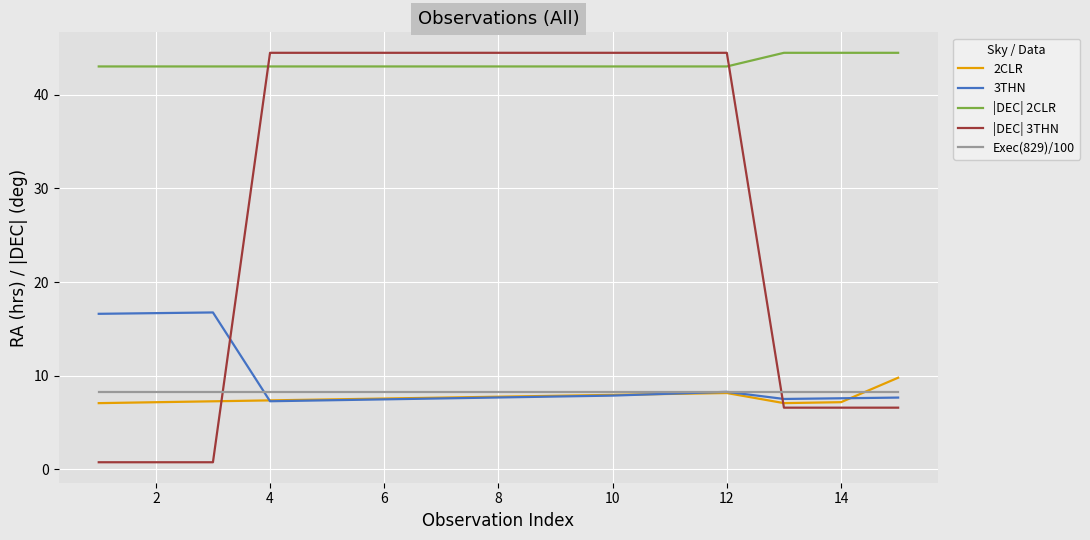

Which series has the largest range (max minus min)?

|DEC| 3THN